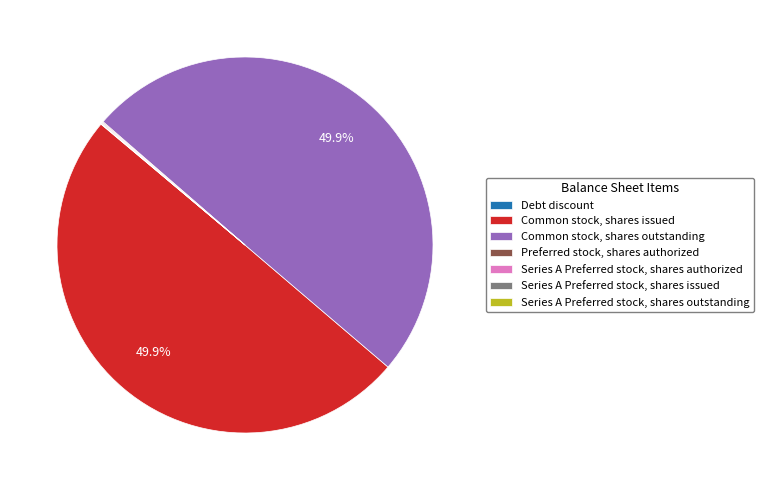

Combined, do Common stock, shares issued and Common stock, shares outstanding account for over 50%?

Yes